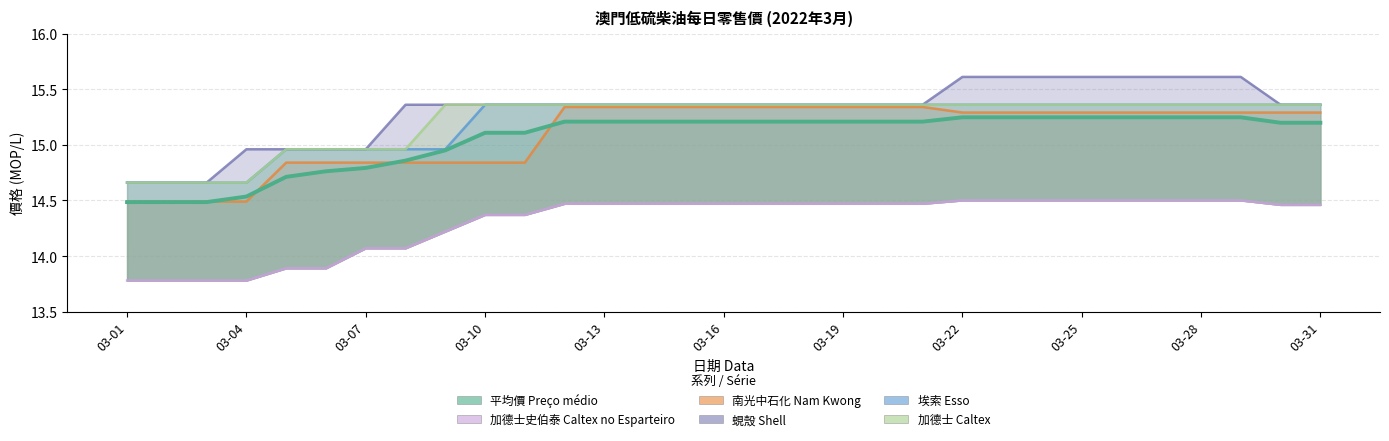

Reading left to right, extract all data points from this chart.

平均價 Preço médio: 03-01=14.5	03-02=14.5	03-03=14.5	03-04=14.5	03-05=14.7	03-06=14.8	03-07=14.8	03-08=14.9	03-09=14.9	03-10=15.1	03-11=15.1	03-12=15.2	03-13=15.2	03-14=15.2	03-15=15.2	03-16=15.2	03-17=15.2	03-18=15.2	03-19=15.2	03-20=15.2	03-21=15.2	03-22=15.2	03-23=15.2	03-24=15.2	03-25=15.2	03-26=15.2	03-27=15.2	03-28=15.2	03-29=15.2	03-30=15.2	03-31=15.2
加德士史伯泰 Caltex no Esparteiro: 03-01=13.8	03-02=13.8	03-03=13.8	03-04=13.8	03-05=13.9	03-06=13.9	03-07=14.1	03-08=14.1	03-09=14.2	03-10=14.4	03-11=14.4	03-12=14.5	03-13=14.5	03-14=14.5	03-15=14.5	03-16=14.5	03-17=14.5	03-18=14.5	03-19=14.5	03-20=14.5	03-21=14.5	03-22=14.5	03-23=14.5	03-24=14.5	03-25=14.5	03-26=14.5	03-27=14.5	03-28=14.5	03-29=14.5	03-30=14.5	03-31=14.5
南光中石化 Nam Kwong: 03-01=14.5	03-02=14.5	03-03=14.5	03-04=14.5	03-05=14.8	03-06=14.8	03-07=14.8	03-08=14.8	03-09=14.8	03-10=14.8	03-11=14.8	03-12=15.3	03-13=15.3	03-14=15.3	03-15=15.3	03-16=15.3	03-17=15.3	03-18=15.3	03-19=15.3	03-20=15.3	03-21=15.3	03-22=15.3	03-23=15.3	03-24=15.3	03-25=15.3	03-26=15.3	03-27=15.3	03-28=15.3	03-29=15.3	03-30=15.3	03-31=15.3
蜆殼 Shell: 03-01=14.7	03-02=14.7	03-03=14.7	03-04=15.0	03-05=15.0	03-06=15.0	03-07=15.0	03-08=15.4	03-09=15.4	03-10=15.4	03-11=15.4	03-12=15.4	03-13=15.4	03-14=15.4	03-15=15.4	03-16=15.4	03-17=15.4	03-18=15.4	03-19=15.4	03-20=15.4	03-21=15.4	03-22=15.6	03-23=15.6	03-24=15.6	03-25=15.6	03-26=15.6	03-27=15.6	03-28=15.6	03-29=15.6	03-30=15.4	03-31=15.4
埃索 Esso: 03-01=14.7	03-02=14.7	03-03=14.7	03-04=14.7	03-05=15.0	03-06=15.0	03-07=15.0	03-08=15.0	03-09=15.0	03-10=15.4	03-11=15.4	03-12=15.4	03-13=15.4	03-14=15.4	03-15=15.4	03-16=15.4	03-17=15.4	03-18=15.4	03-19=15.4	03-20=15.4	03-21=15.4	03-22=15.4	03-23=15.4	03-24=15.4	03-25=15.4	03-26=15.4	03-27=15.4	03-28=15.4	03-29=15.4	03-30=15.4	03-31=15.4
加德士 Caltex: 03-01=14.7	03-02=14.7	03-03=14.7	03-04=14.7	03-05=15.0	03-06=15.0	03-07=15.0	03-08=15.0	03-09=15.4	03-10=15.4	03-11=15.4	03-12=15.4	03-13=15.4	03-14=15.4	03-15=15.4	03-16=15.4	03-17=15.4	03-18=15.4	03-19=15.4	03-20=15.4	03-21=15.4	03-22=15.4	03-23=15.4	03-24=15.4	03-25=15.4	03-26=15.4	03-27=15.4	03-28=15.4	03-29=15.4	03-30=15.4	03-31=15.4